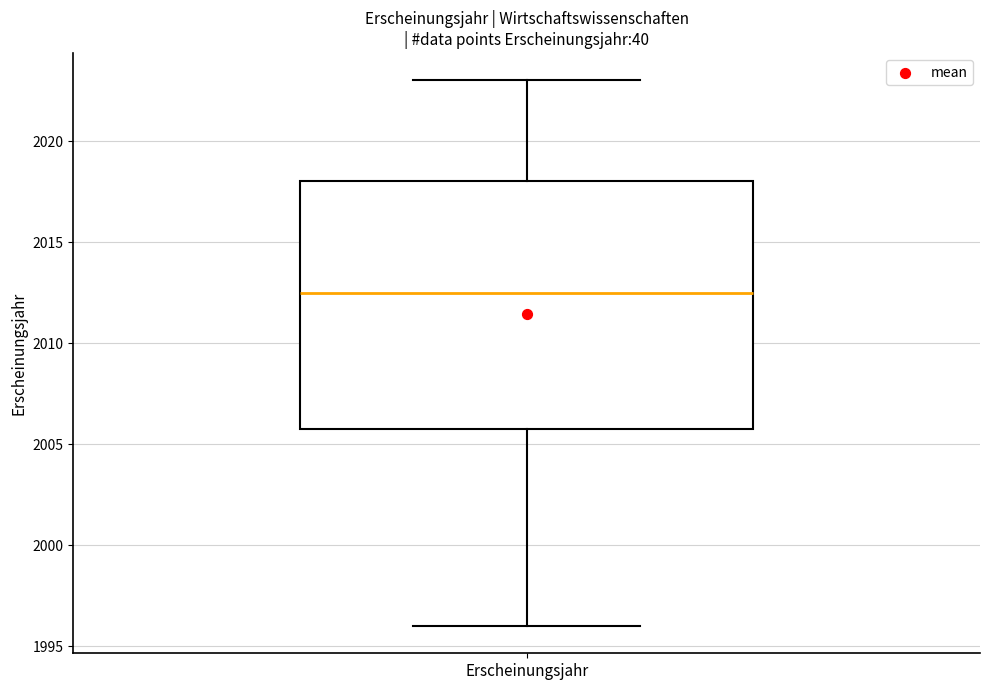

Read this box plot against the y-axis: the position of the median line, the range covered by the box, and the ends of both whiskers. The values are not printed on the chart, so give them approximately, as read against the axis.

median 2012.5, box 2006.0 to 2018.0, whiskers 1996.0 to 2023.0